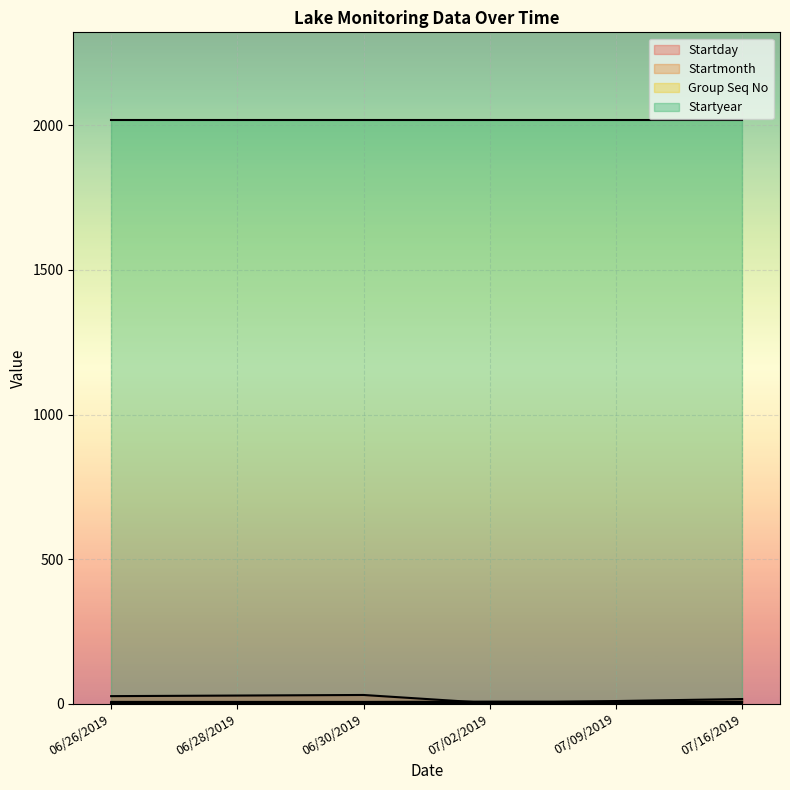

What is the greatest value displayed?

2019